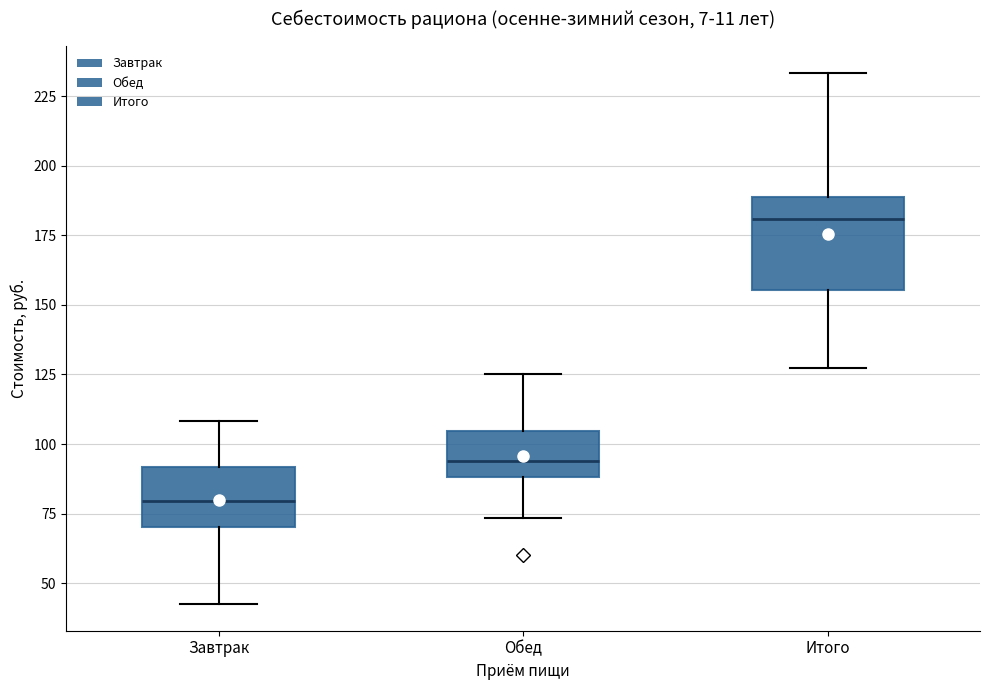

Reading left to right, transcribe this box plot: for each box, give where its median line is, the range the box spans, and where its two whiskers end, as read against the y-axis. The values are not printed on the chart, so give them approximately, as read against the axis.

Завтрак: median 80, box 70 to 90, whiskers 40 to 110
Обед: median 95, box 90 to 105, whiskers 75 to 125
Итого: median 180, box 155 to 190, whiskers 125 to 235